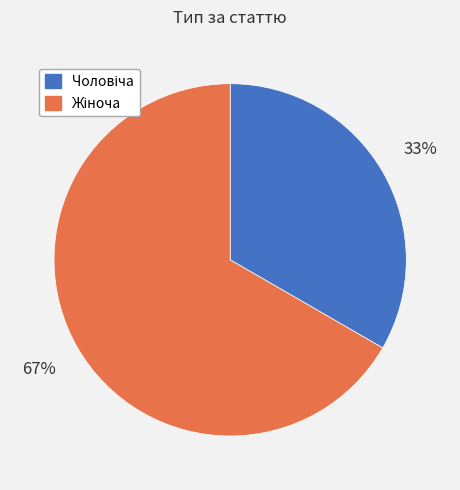

Is there a majority slice in this chart?

Yes